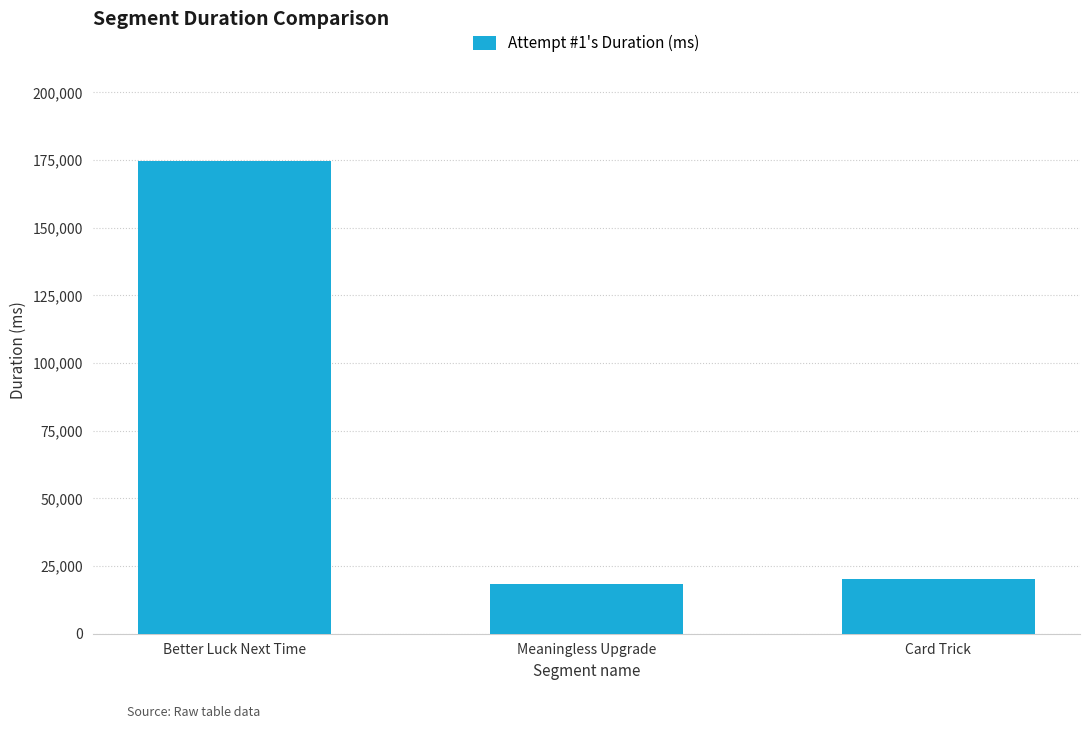

Reading left to right, transcribe all the data shown in this chart.

174573	18320	20374